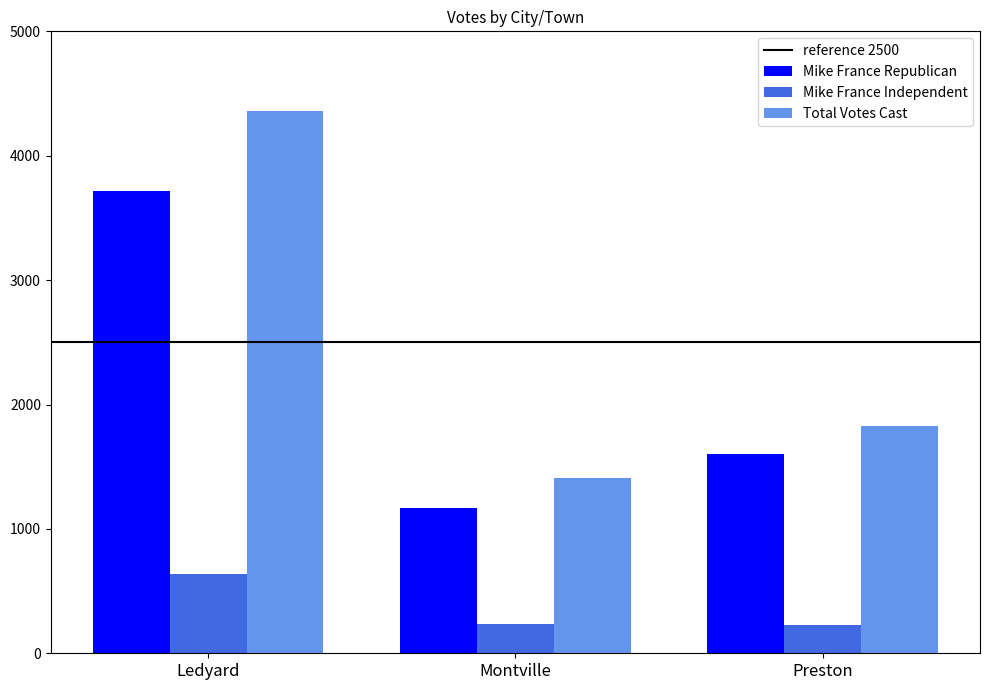

Between Montville and Preston, which series saw the biggest shift?

Mike France Republican